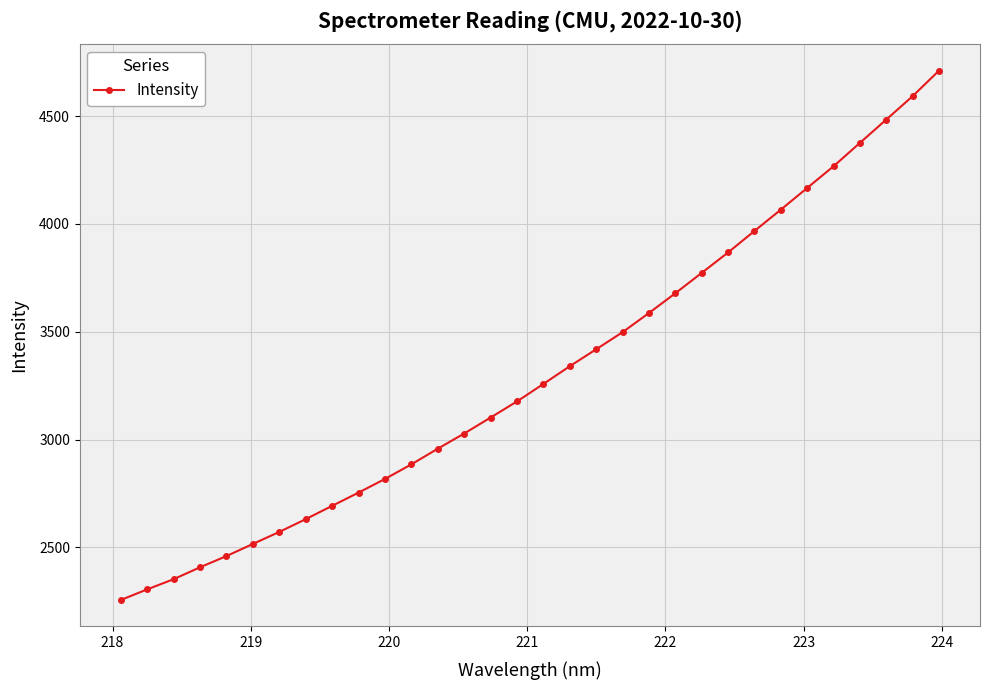

What is the sum of all values?

105974.1